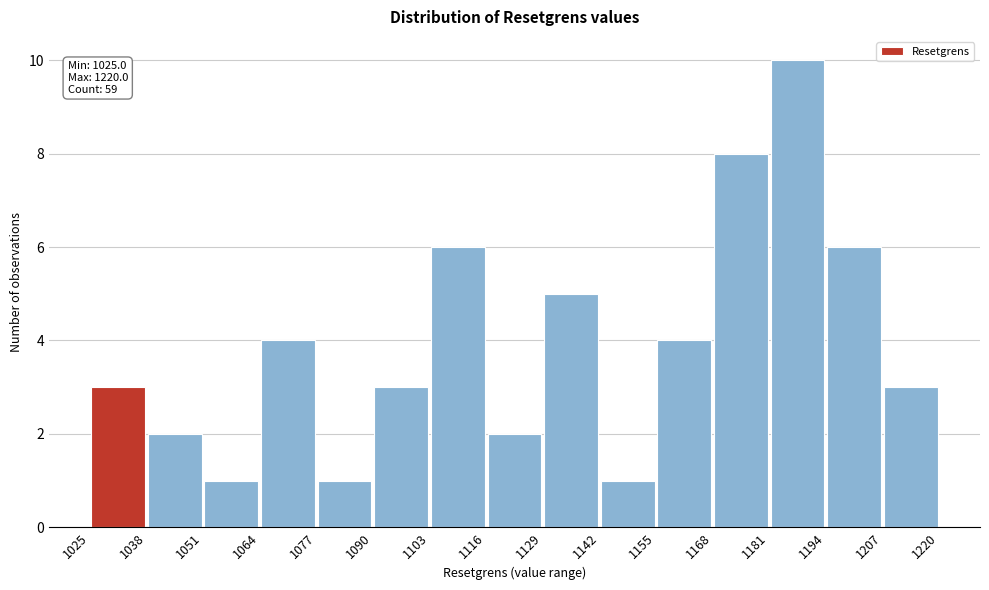

Which range on the x-axis has the tallest bar?

1181 to 1194